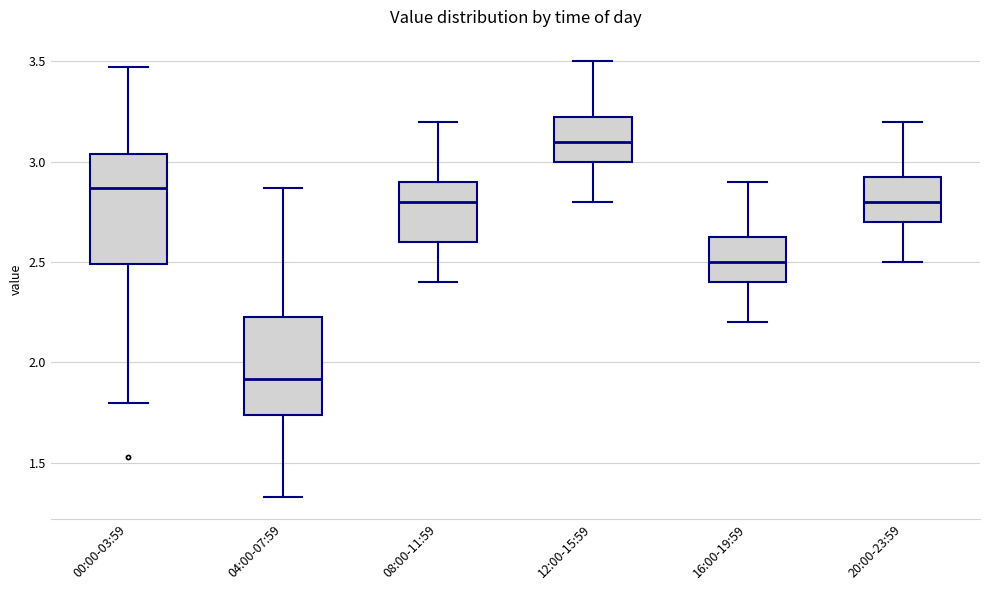

Comparing the boxes themselves (not the whiskers), which one is the tallest?

00:00-03:59